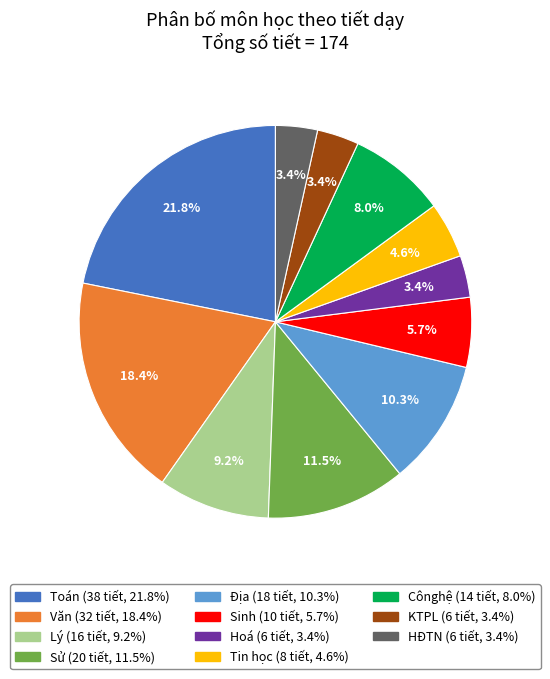

Is there a majority slice in this chart?

No